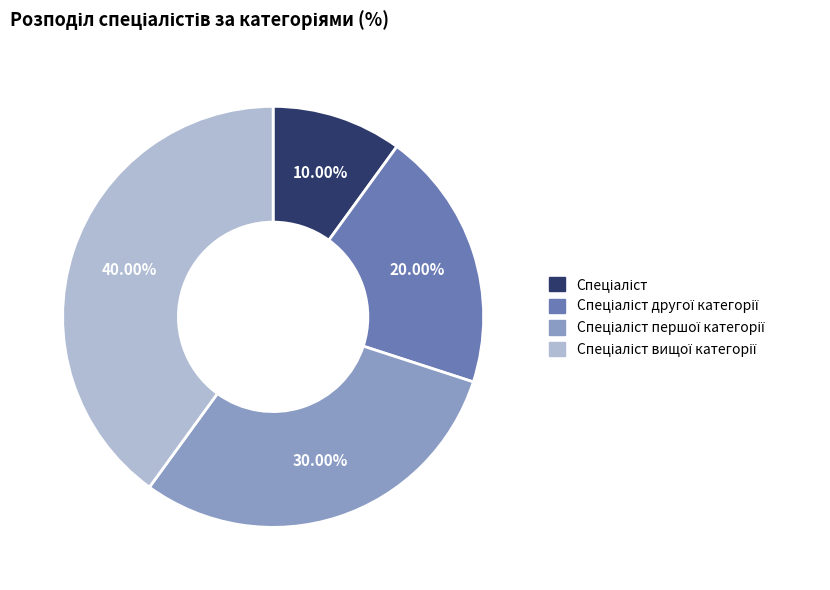

Is there a majority slice in this chart?

No